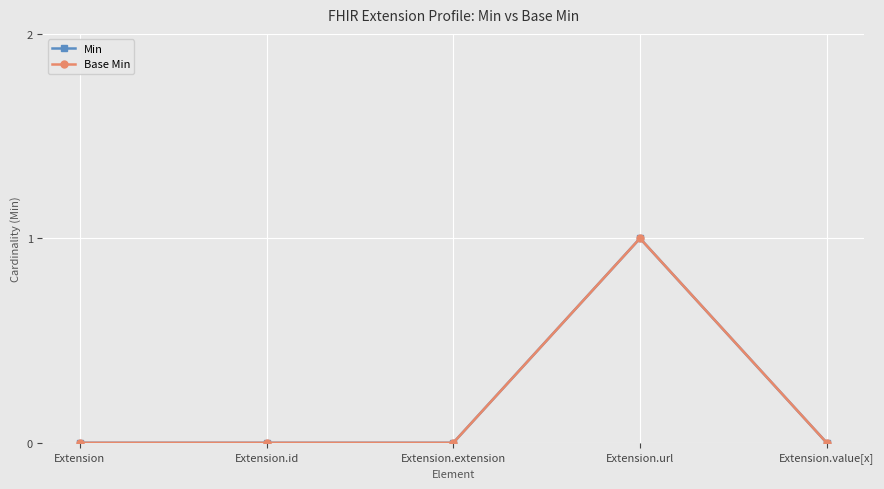

Which series changed the most between Extension.extension and Extension.value[x]?

Min